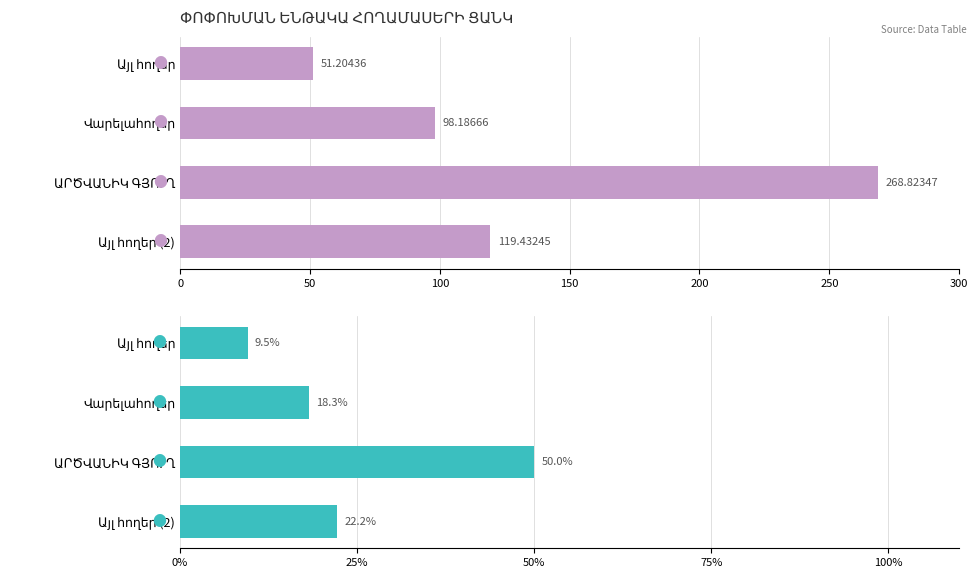

At how many categories does at least one series exceed 182?

1